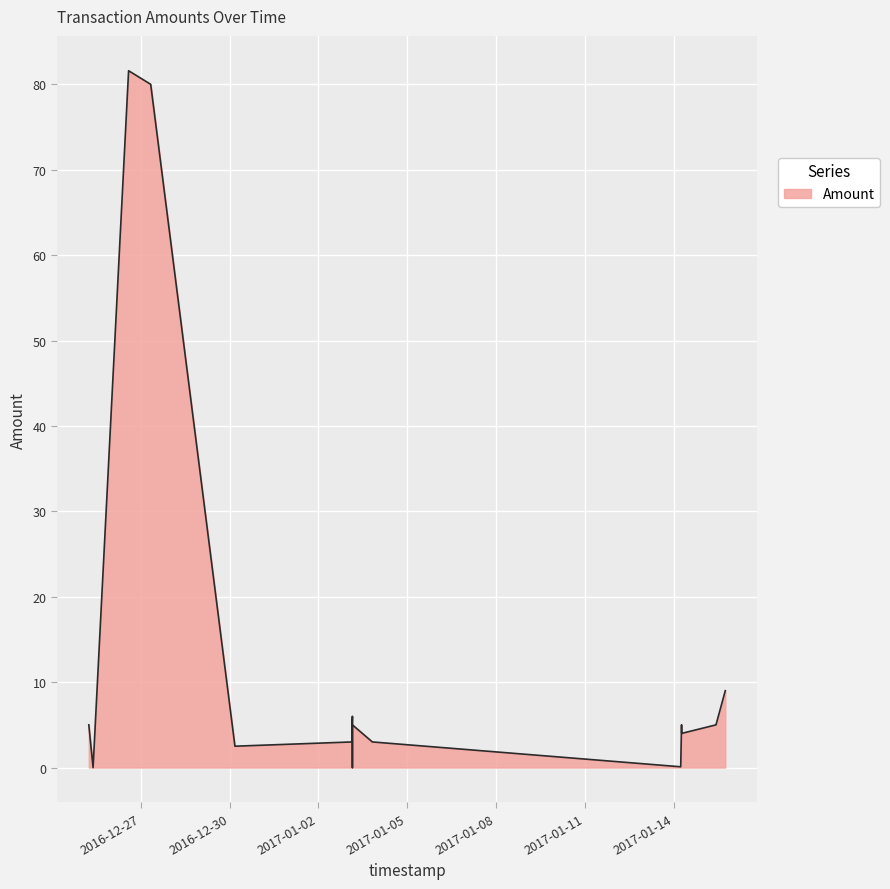

List the labels in order of value, largest first.

2016-12-26 14:08:03, 2016-12-27 08:02:10, 2017-01-15 17:43:00, 2017-01-03 03:31:03, 2017-01-15 10:10:58, 2017-01-15 10:10:58, 2017-01-14 06:16:11, 2017-01-03 03:31:03, 2017-01-03 03:15:12, 2016-12-25 05:52:34, 2017-01-14 06:23:50, 2017-01-03 19:39:05, 2017-01-03 03:15:12, 2016-12-30 04:18:53, 2017-01-14 05:35:29, 2017-01-03 03:31:03, 2016-12-25 09:20:19, 2016-12-25 09:20:19